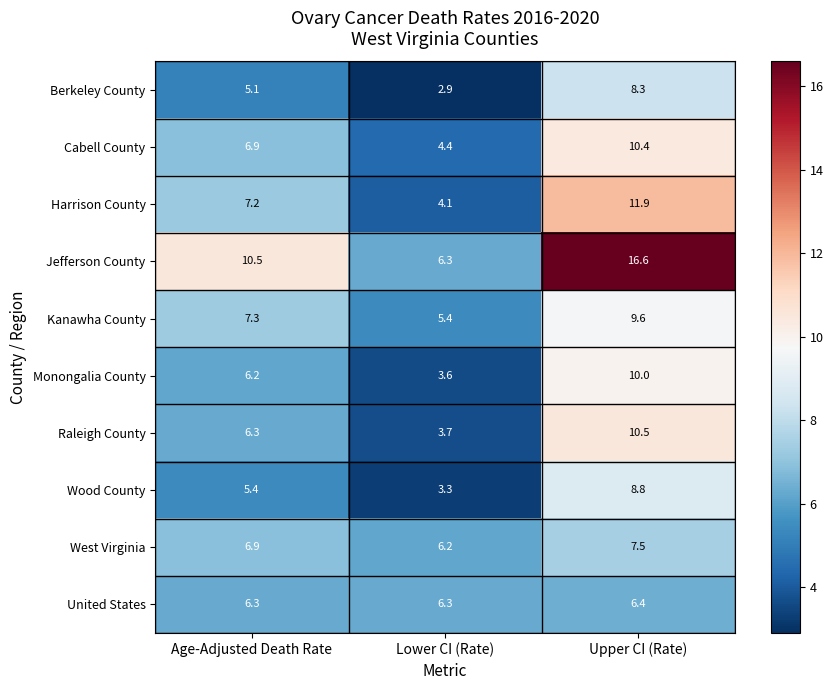

The value of United States at Age-Adjusted Death Rate is 6.3. True or false?

True